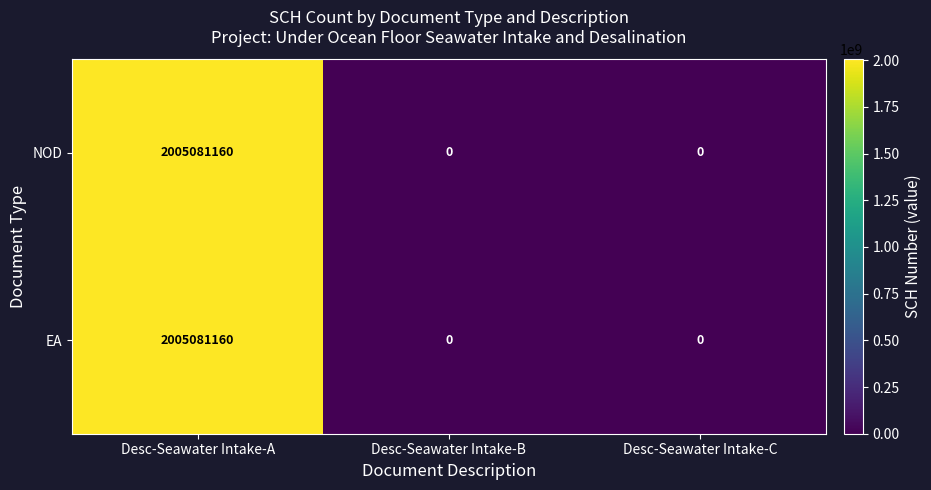

At which category does the chart reach its peak across all series?

Desc-Seawater Intake-A